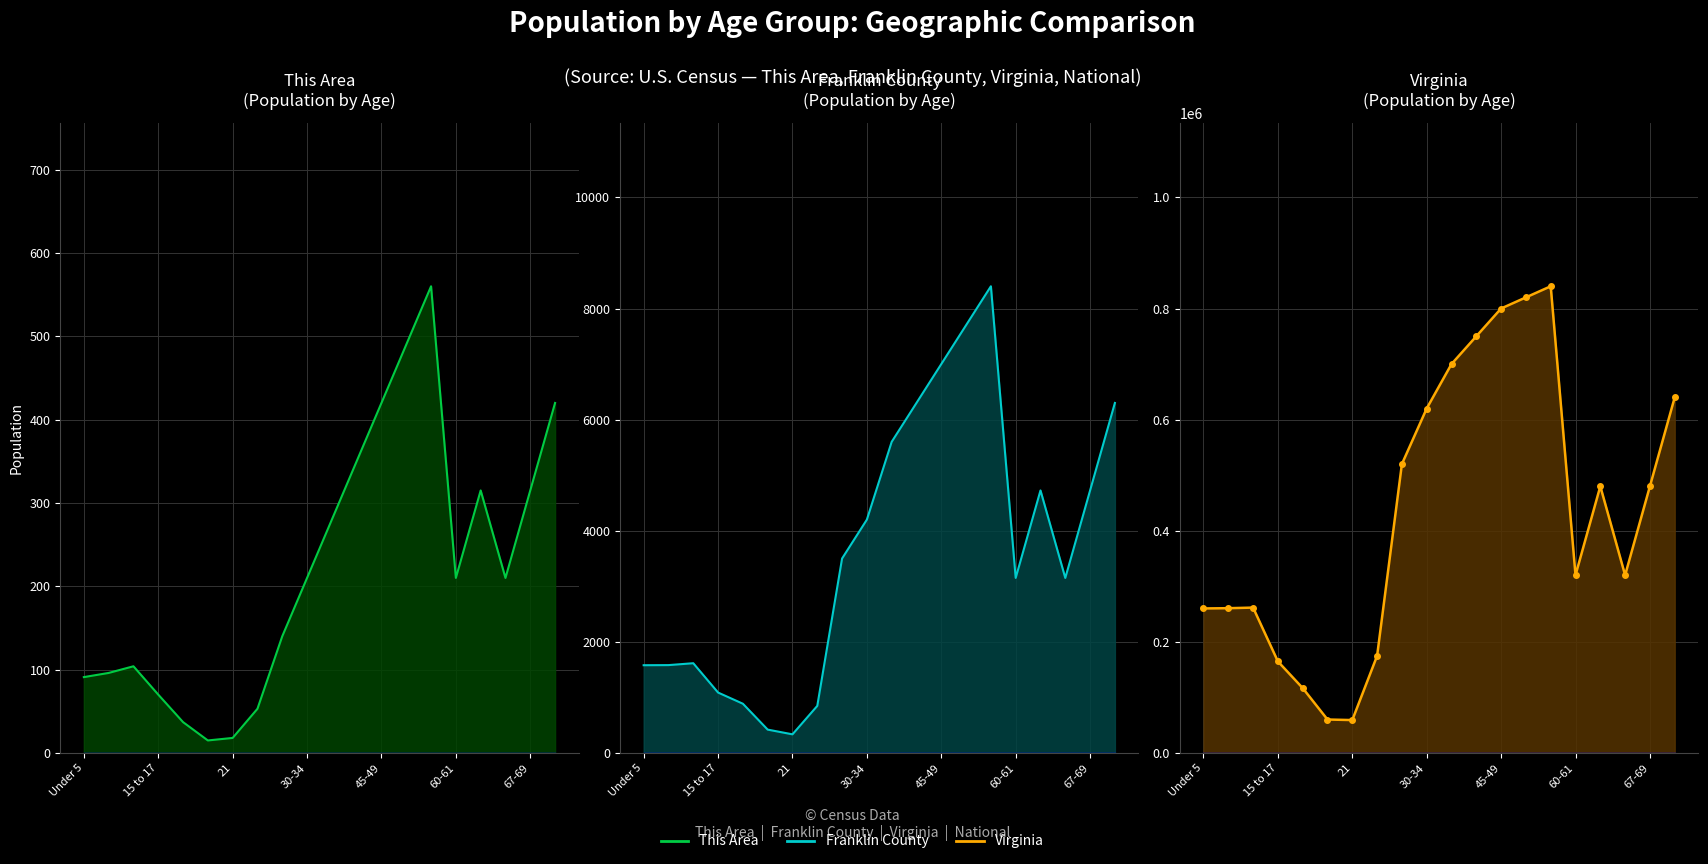

How many interior local peaks does the Franklin County series have?

3